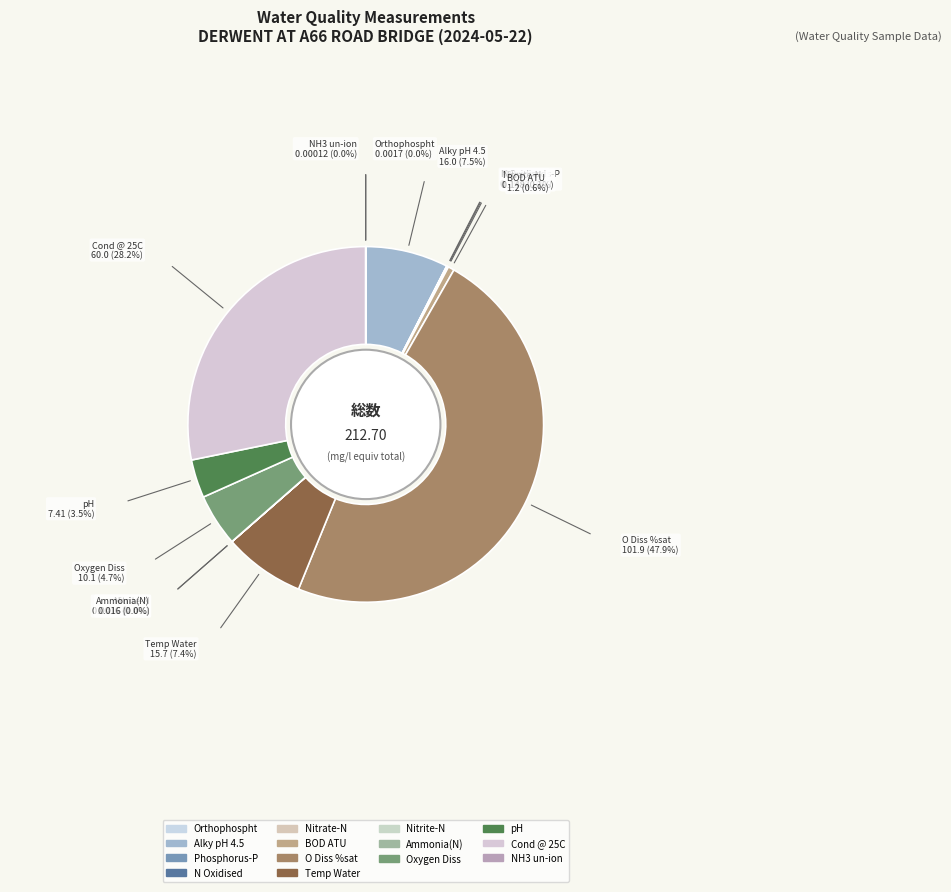

Which category has the biggest portion of the pie?

O Diss %sat